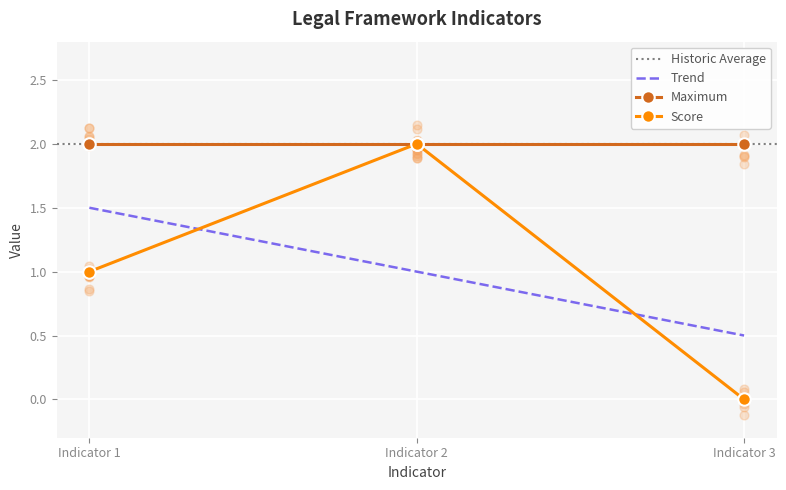

What is the change in value from Indicator 2 to Indicator 3?

-2